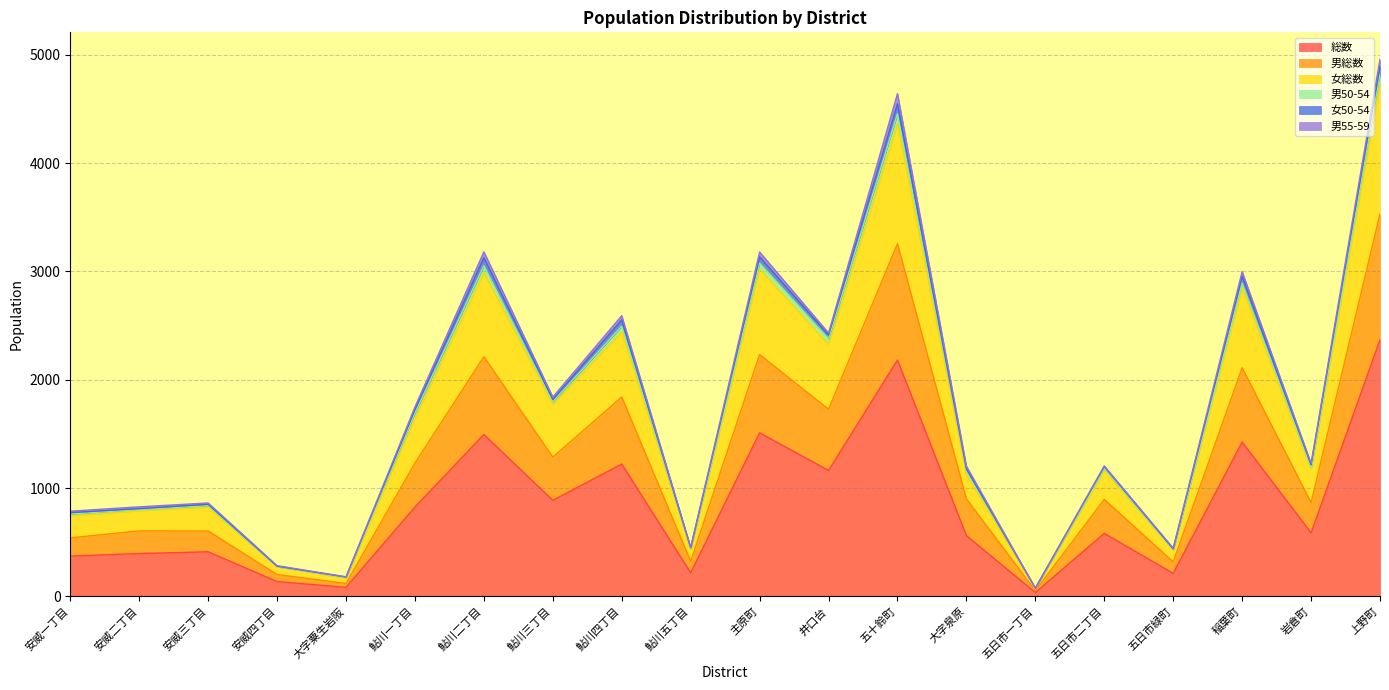

Read the 総数 value at 安威四丁目, to the nearest 100.

100